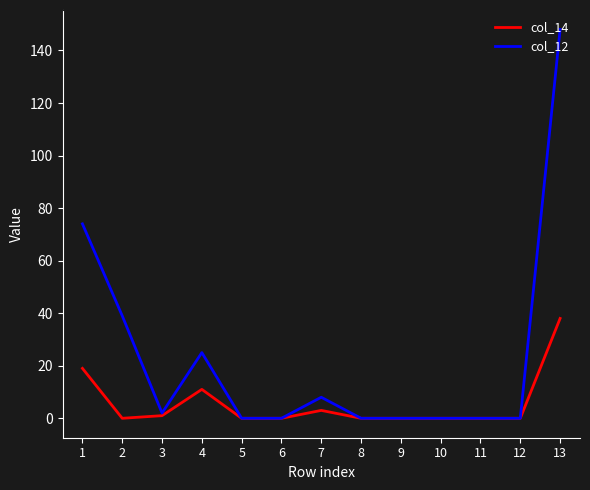

Where is the first local maximum for col_12?

4